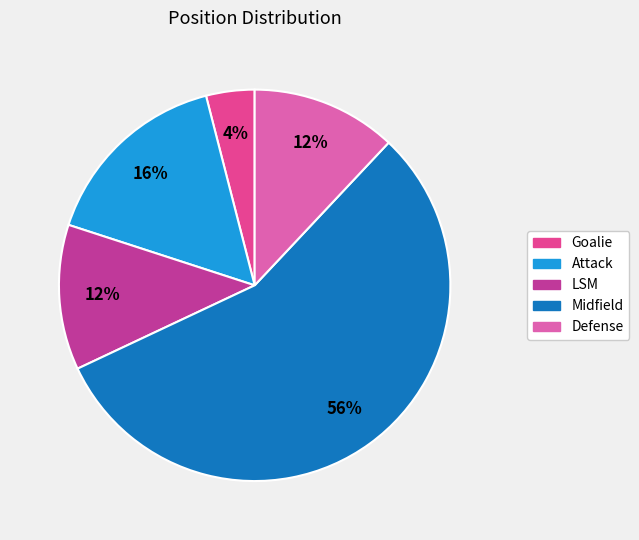

What is the smallest slice in the pie chart?

Goalie